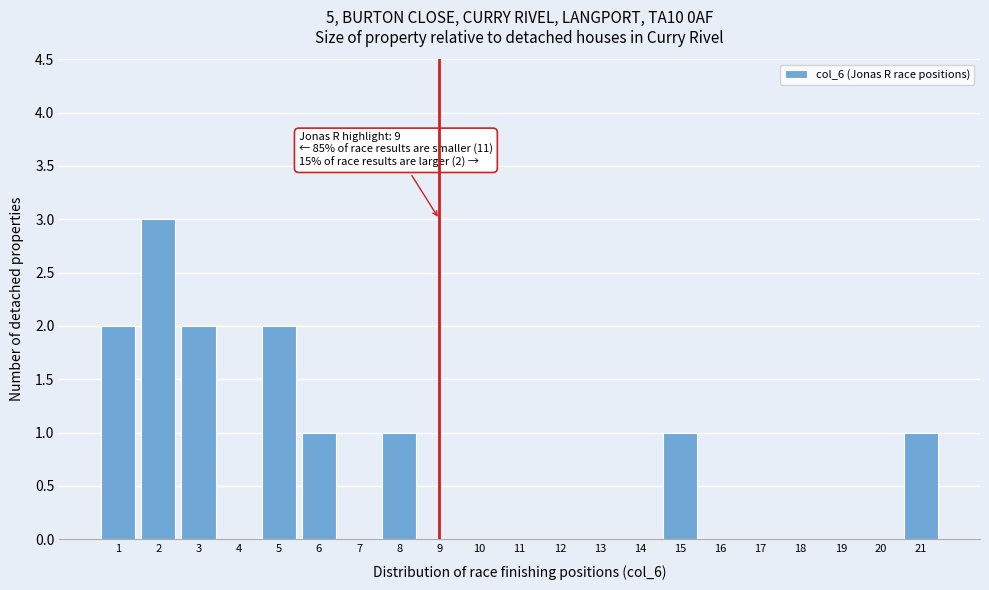

Over which range of the x-axis is the bar tallest?

1.5 to 2.5